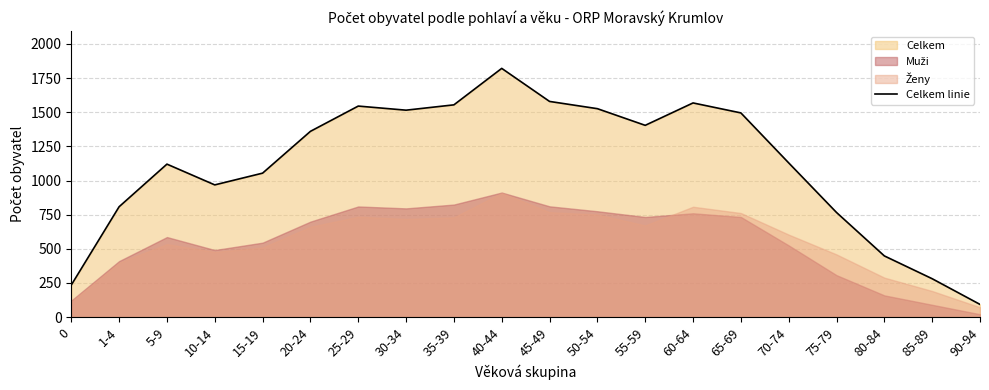

True or false: the data shows 1545 at 25-29.

True